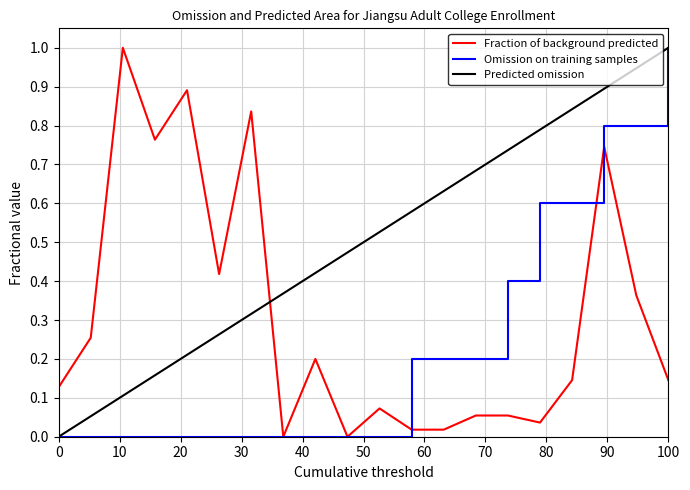

Rank the series by their average value, from lowest to highest.

Omission on training samples, Fraction of background predicted, Predicted omission